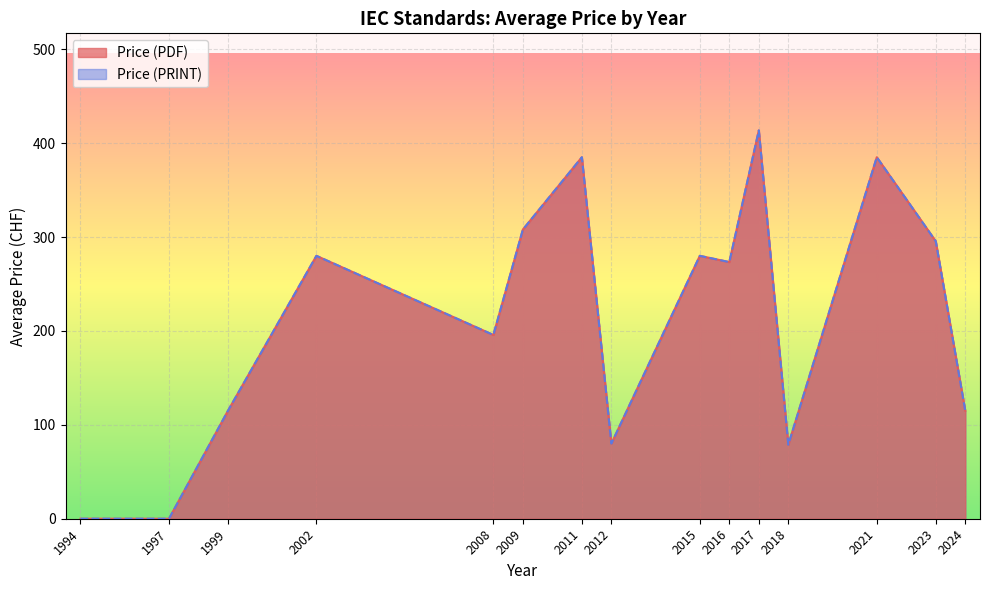

True or false: Price (PRINT) and Price (PDF) intersect in this chart.

False